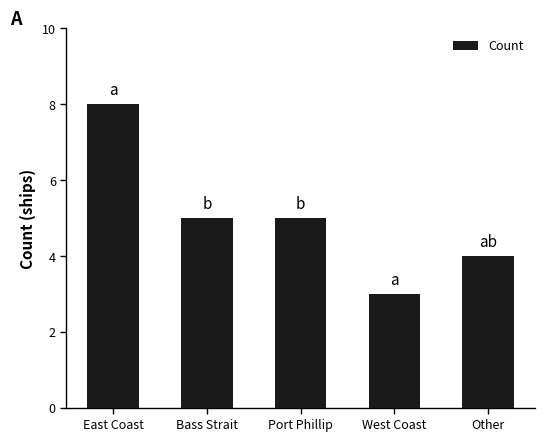

Which label corresponds to the smallest value in the chart?

West Coast